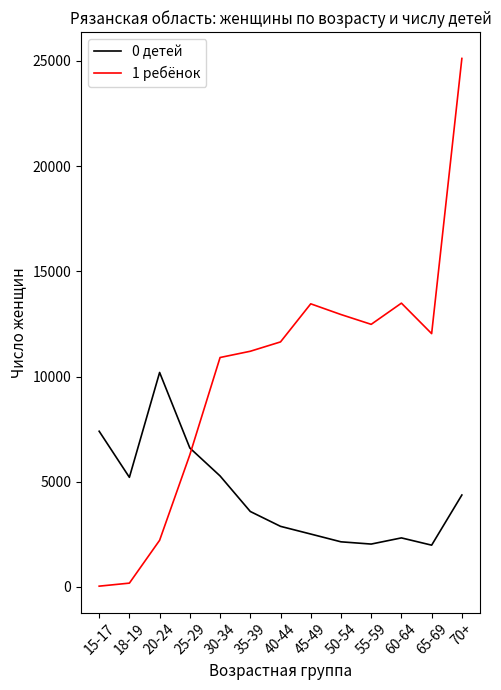

At which category is the sum across all series the highest?

70+